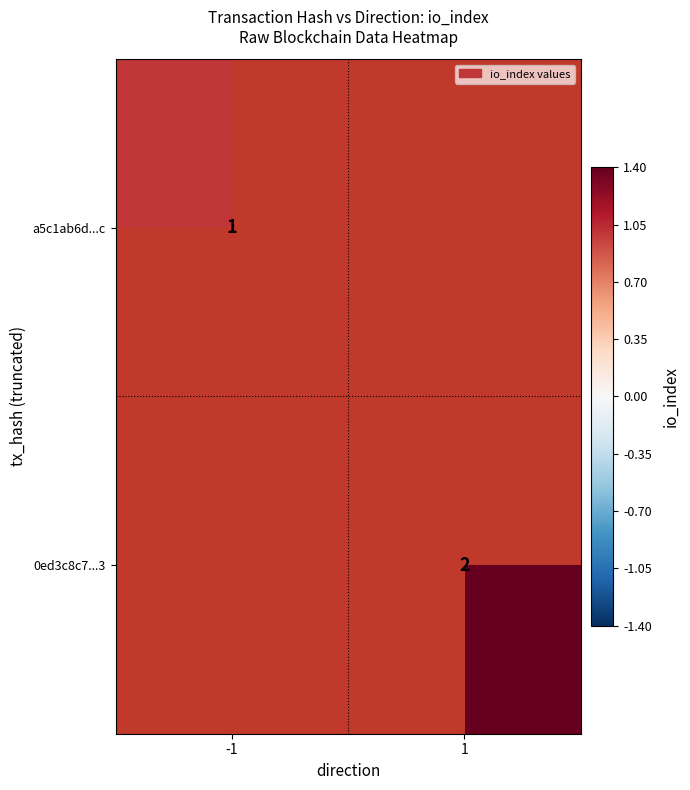

How many data points does each series have?

2